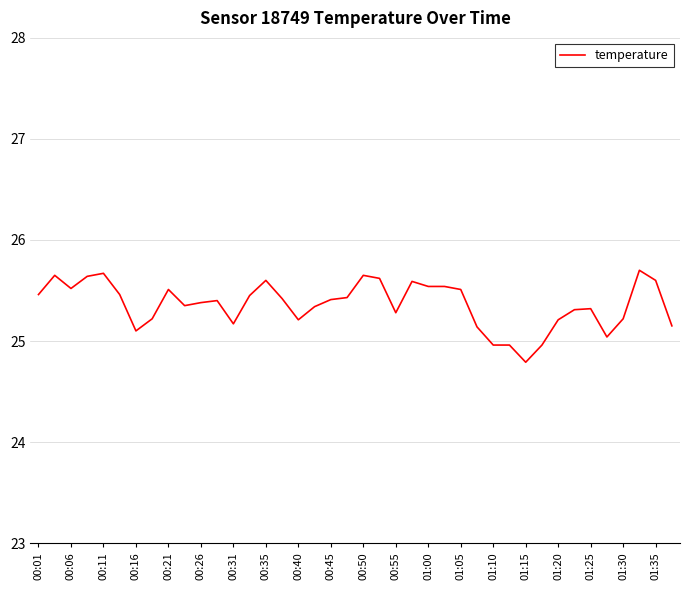

What is the smallest value displayed?

24.8